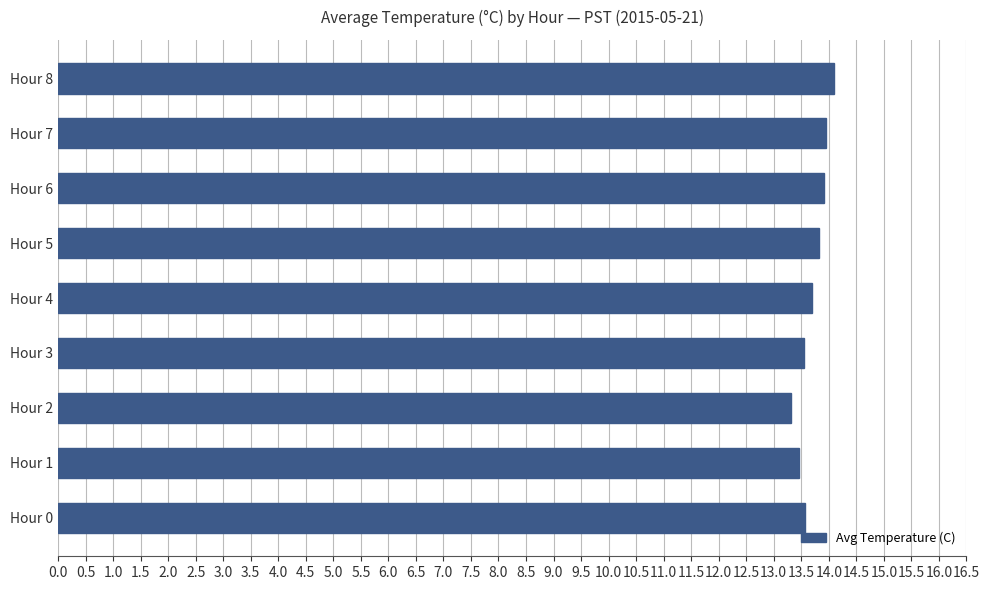

Does the chart contain any negative values?

No